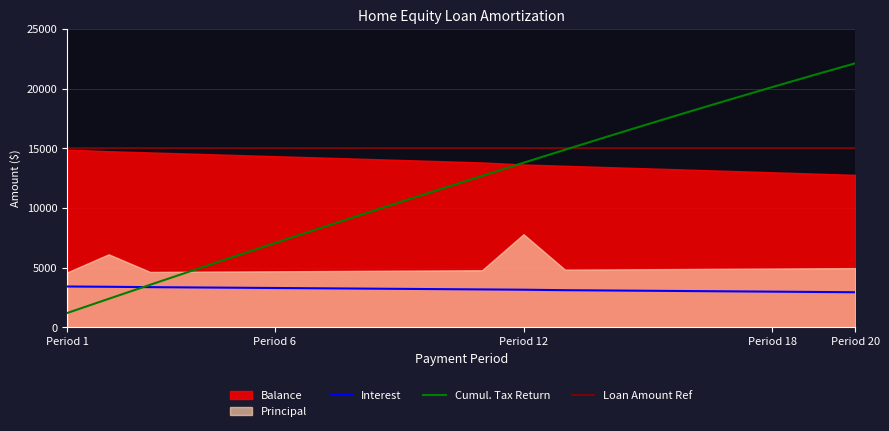

What is the minimum value for Cumul. Tax Return?

1197.0